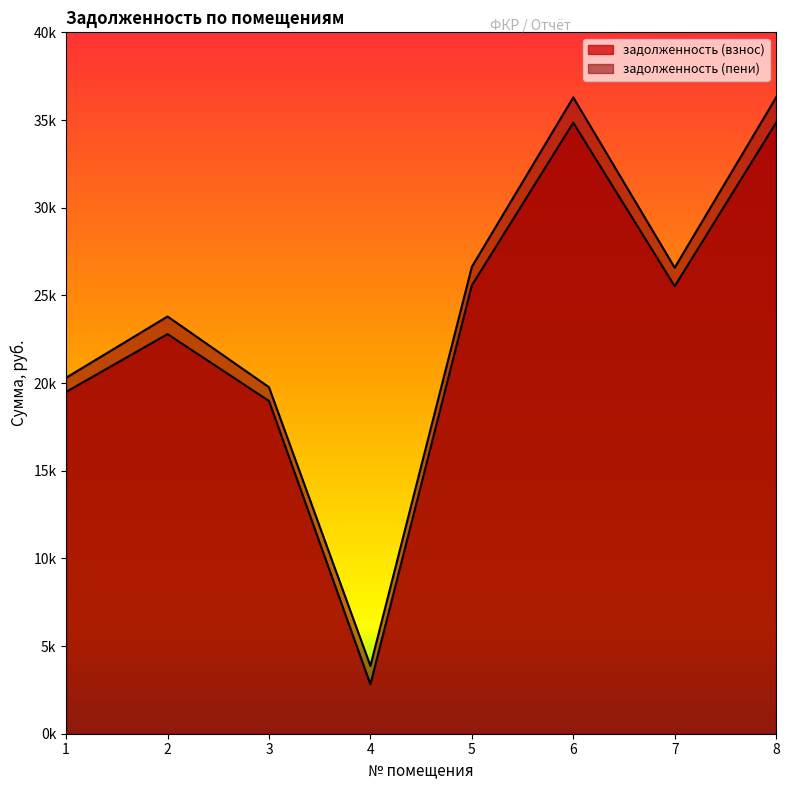

Is the value of задолженность (взнос) at 6 greater than the value of задолженность (пени) at 1?

Yes